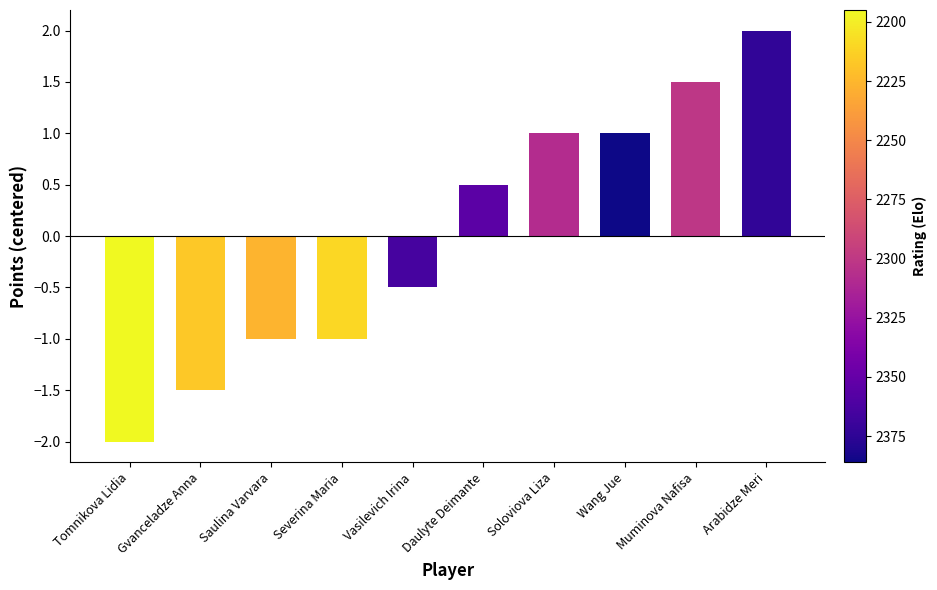

What is the label of the 9th bar from the right?

Gvanceladze Anna